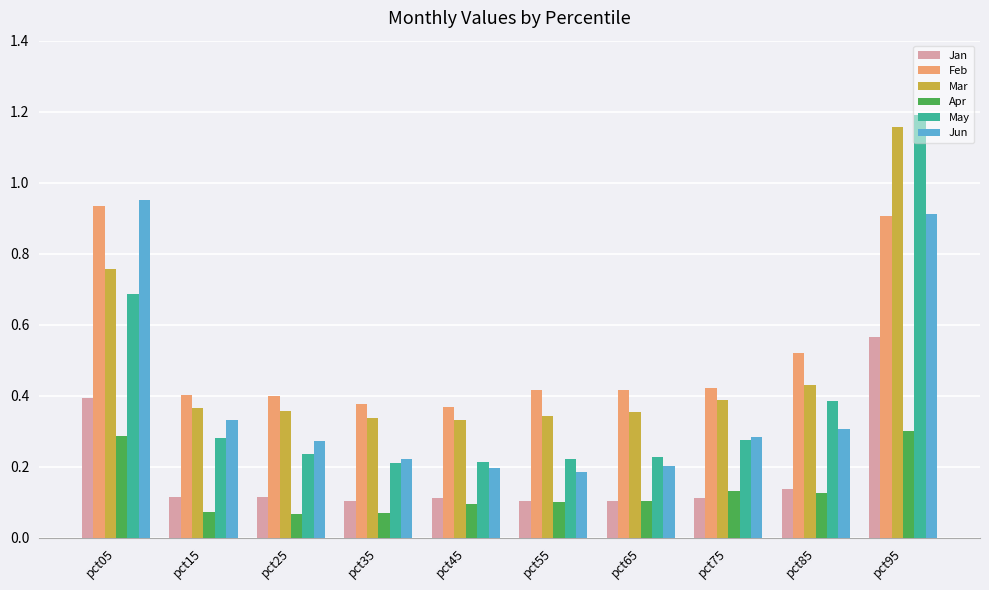

Which label corresponds to the largest value in the chart?

pct95